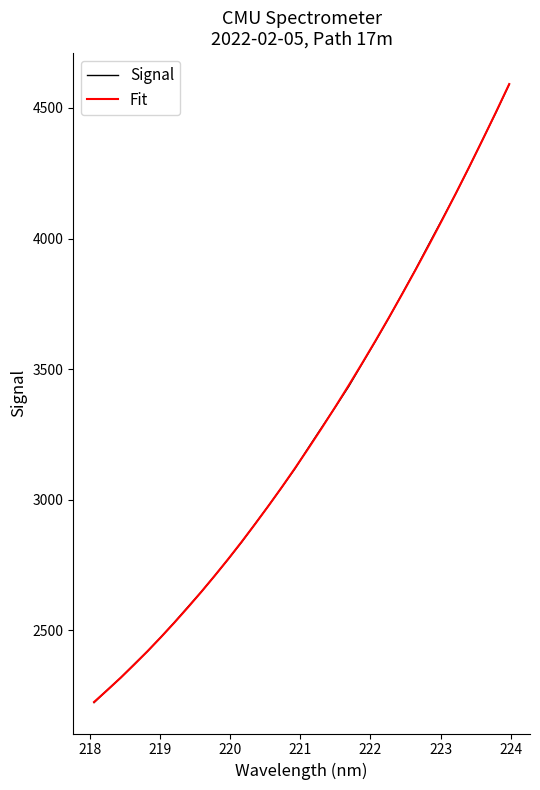

After their last crossing, which series has the higher values: Fit or Signal?

Fit